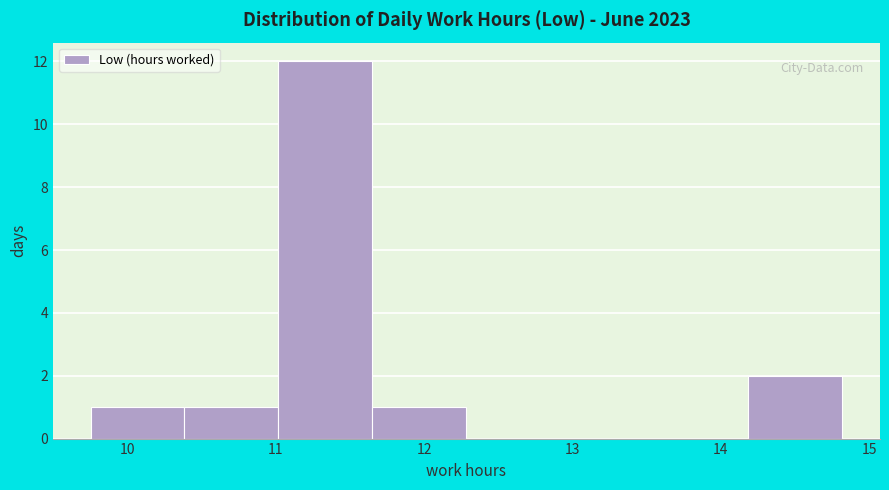

Which range on the x-axis has the tallest bar?

11.0 to 11.7